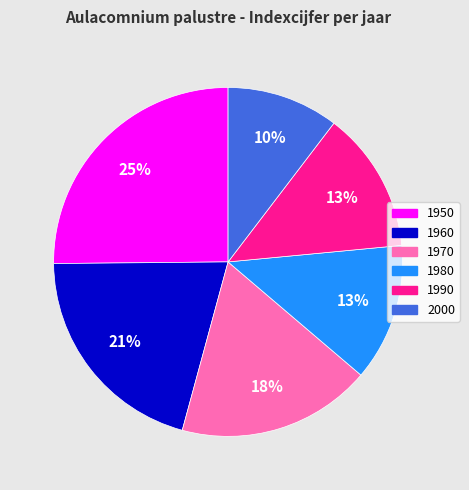

To the nearest percent, what is the difference between the largest and smallest slice percentages?

15%